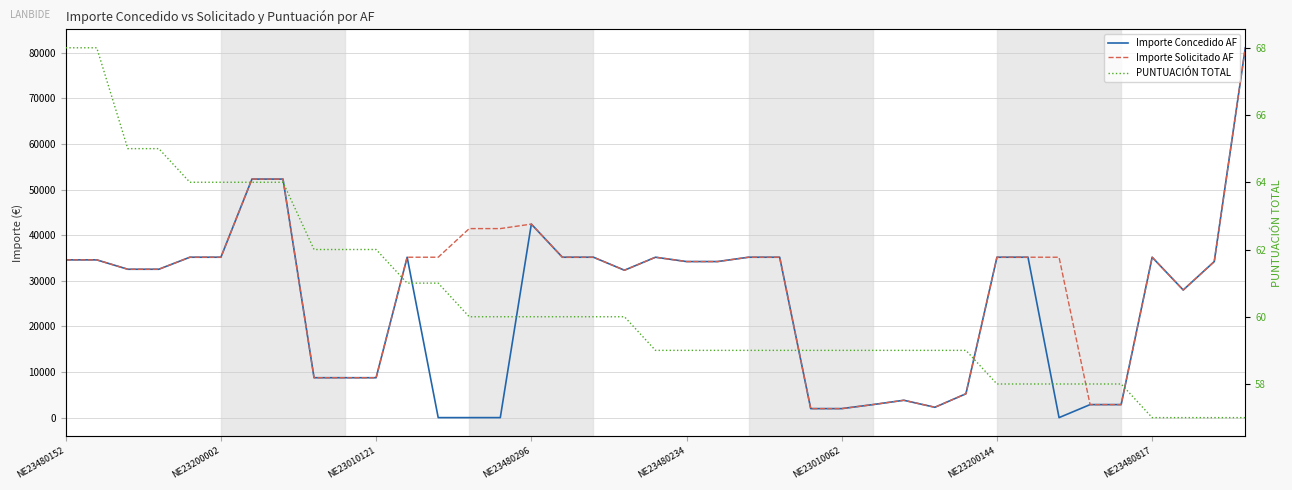

True or false: PUNTUACIÓN TOTAL has more than 2 points higher than both neighbors.

False